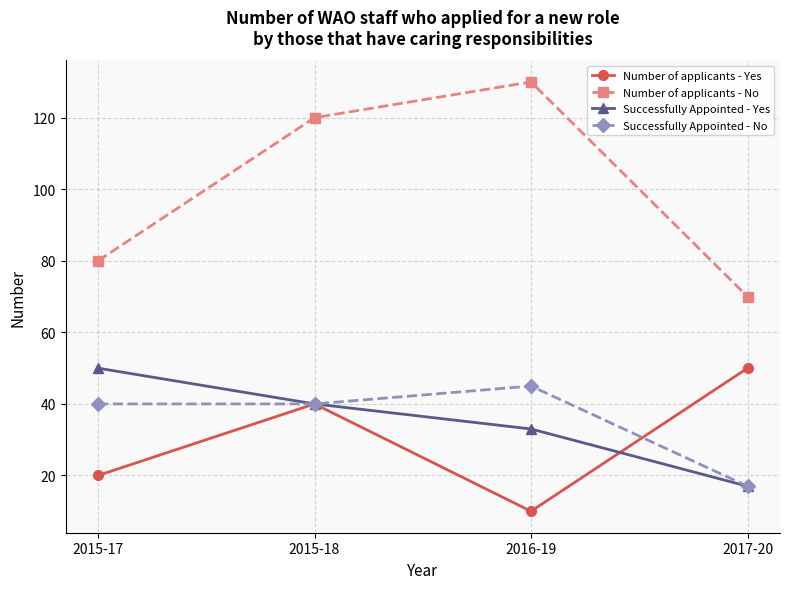

Read the Number of applicants - No value at 2017-20, to the nearest 5.

70